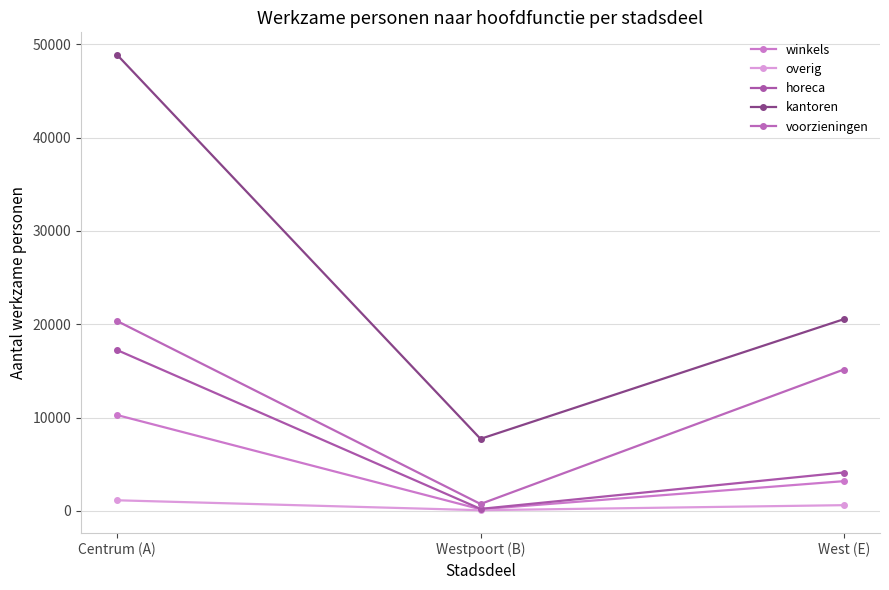

What is the difference between the overig values at Westpoort (B) and West (E)?

541